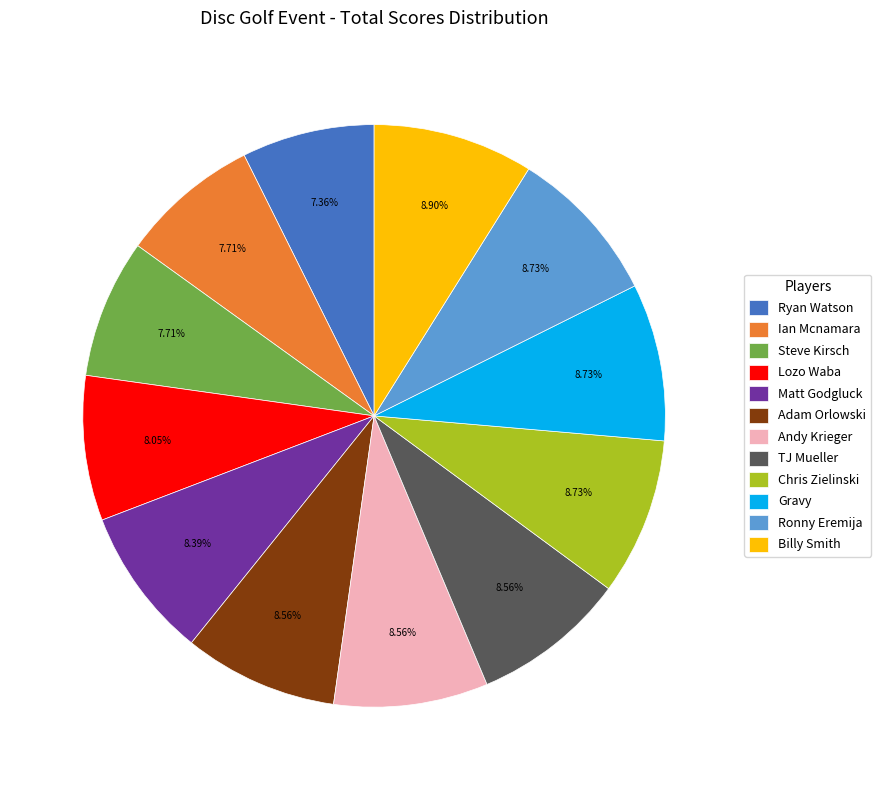

To the nearest percent, what is the difference between the Lozo Waba and Billy Smith slice percentages?

1%